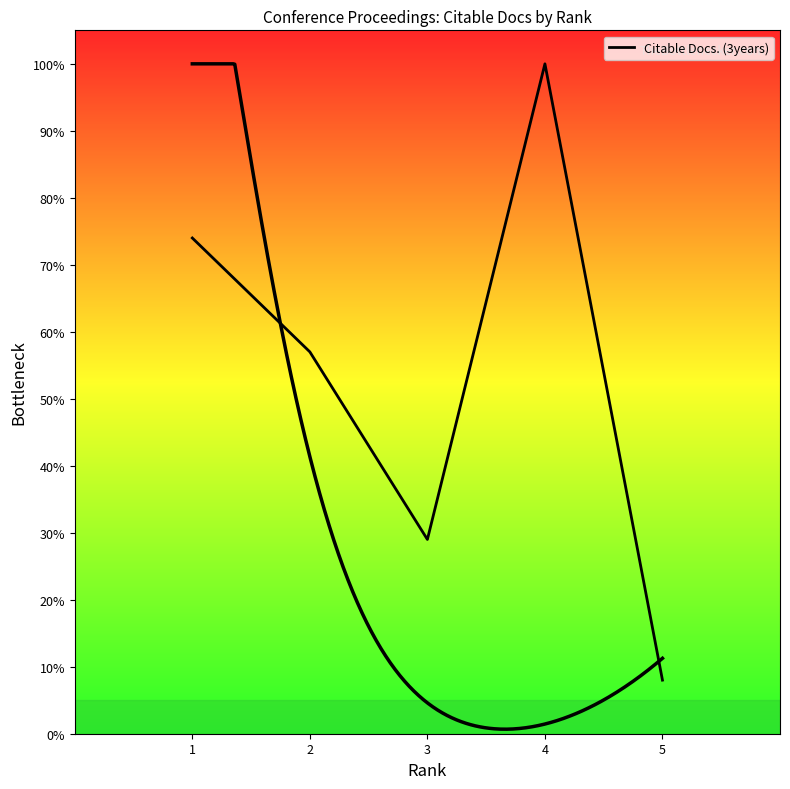

How many values are below 57?

2